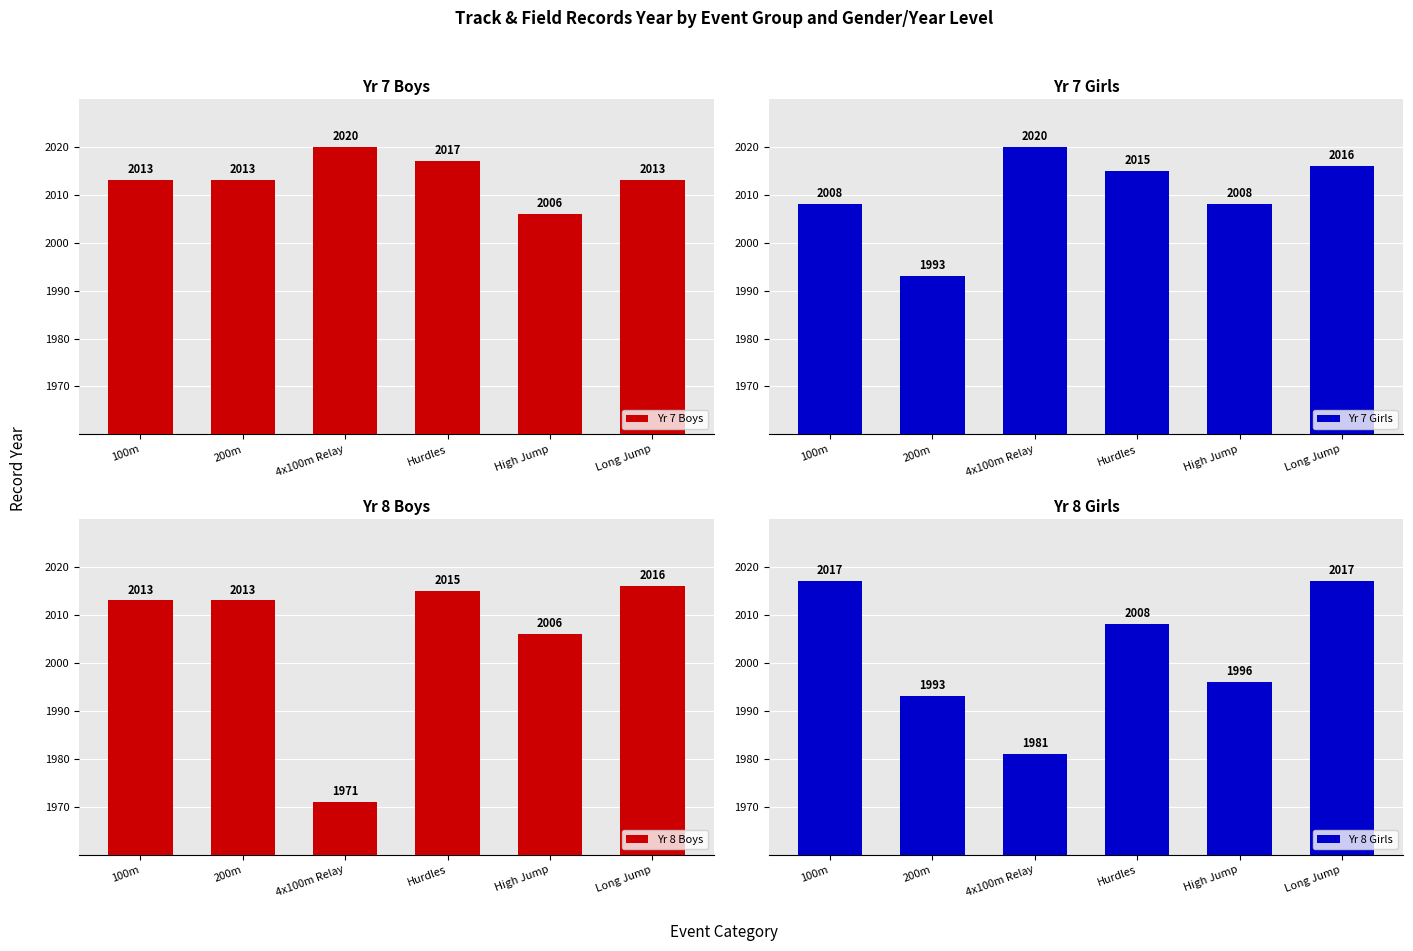

What position from the right is Long Jump?

1